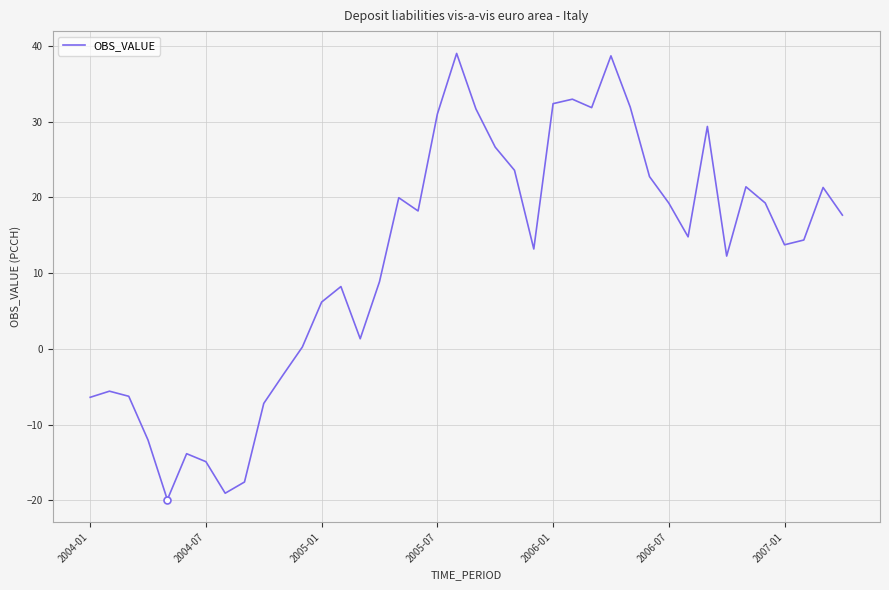

What is the difference between the maximum and minimum values?

58.9